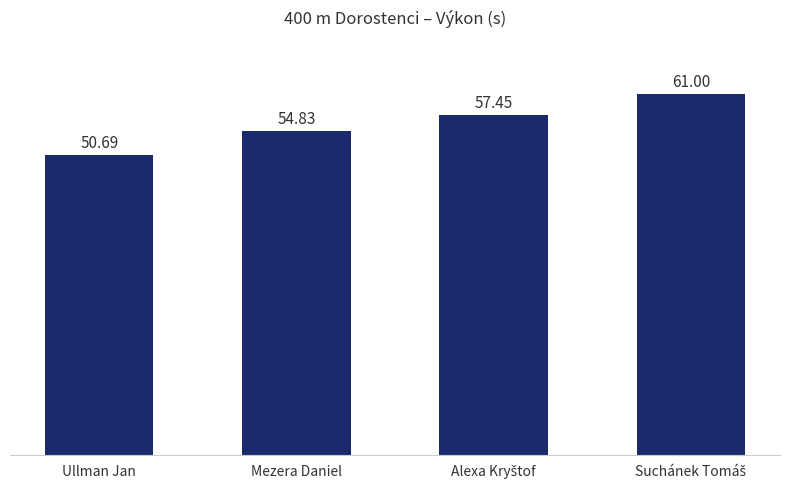

What is the label of the 2nd bar from the left?

Mezera Daniel